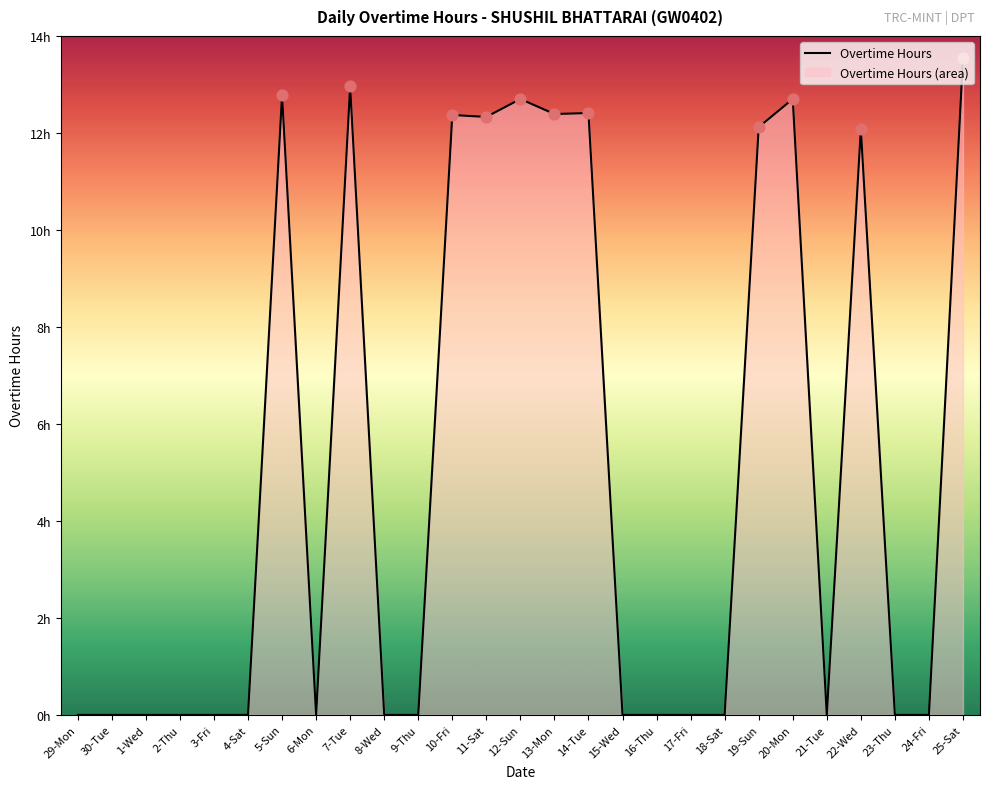

Between 17-Fri and 16-Thu, which is larger?

17-Fri